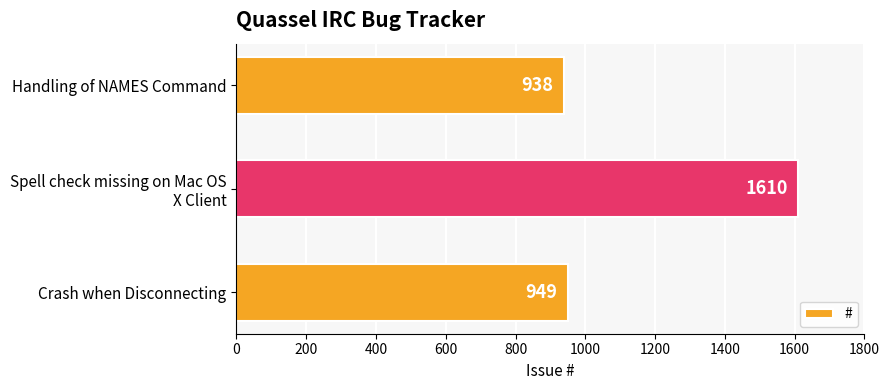

What is the minimum value shown in the chart?

938